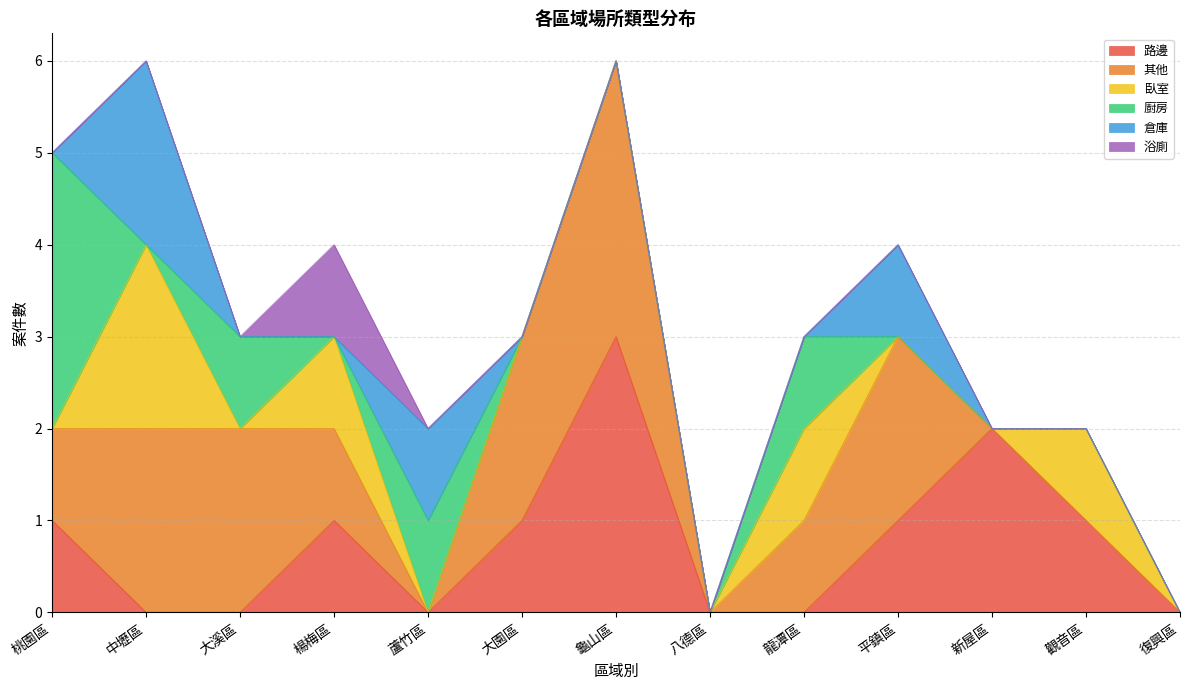

What position from the right is 八德區?

6